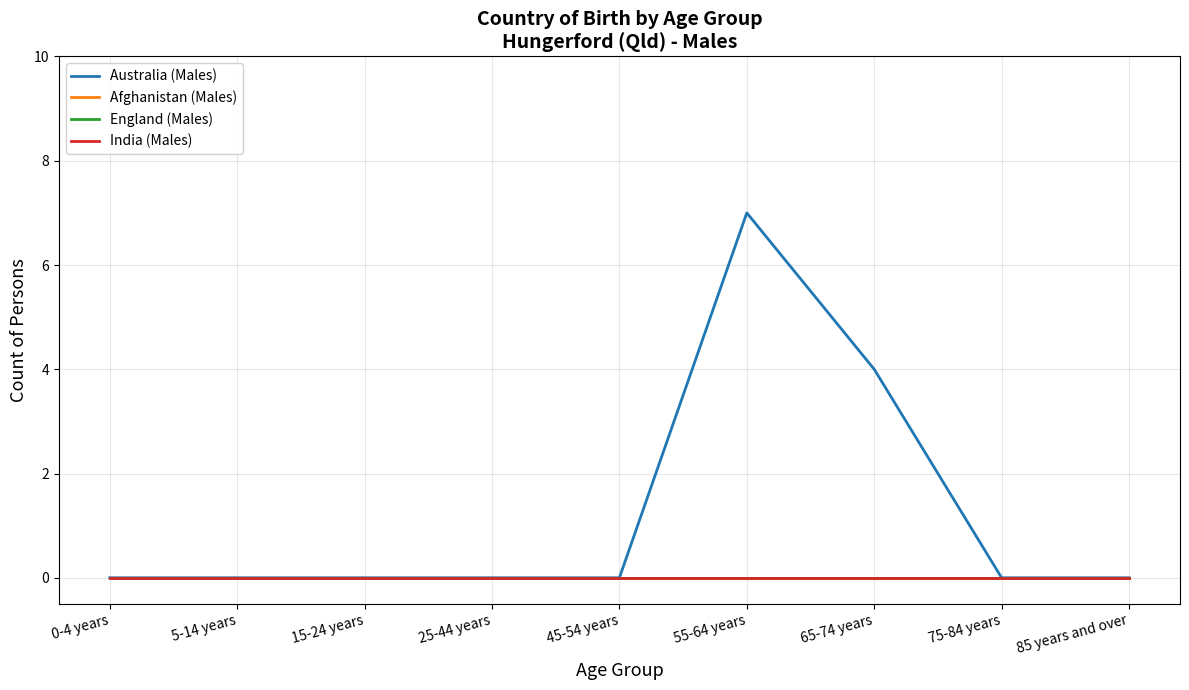

Which has a higher value, 55-64 years or 45-54 years?

55-64 years